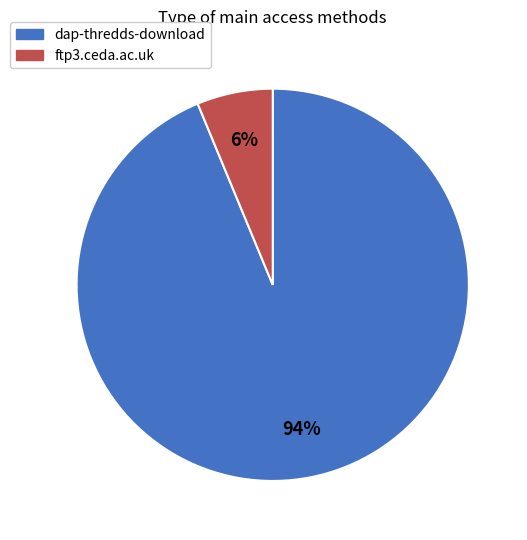

What percentage is the dap-thredds-download slice, to the nearest percent?

94%